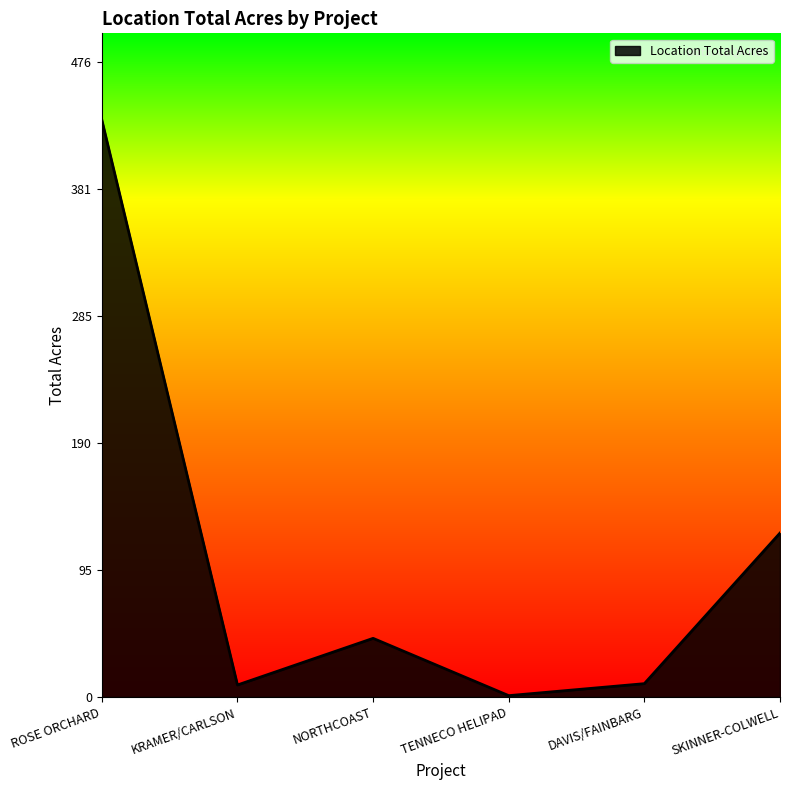

The value at NORTHCOAST is 44. True or false?

True